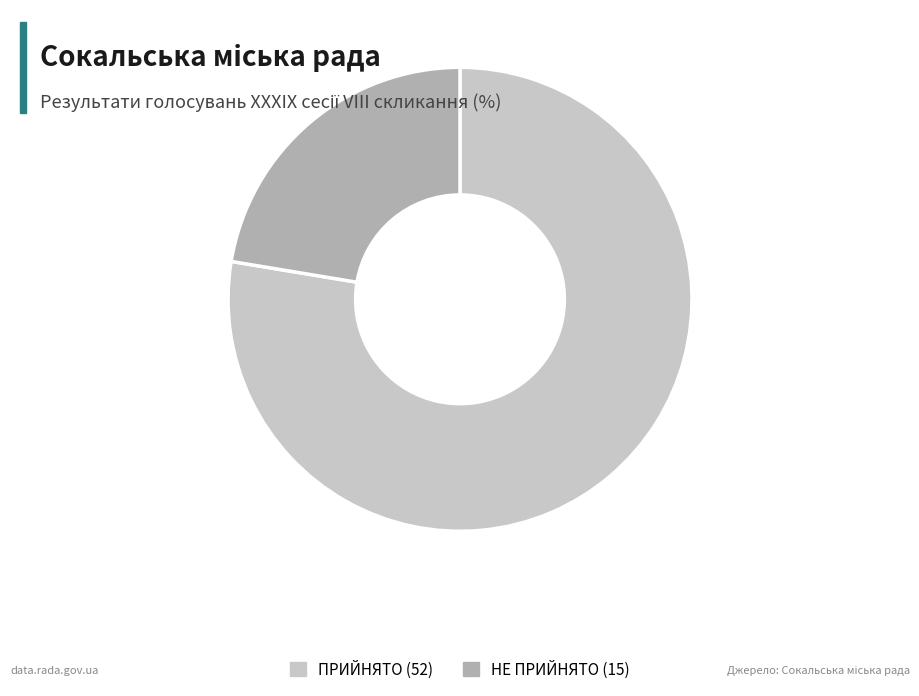

Which category accounts for the majority?

ПРИЙНЯТО